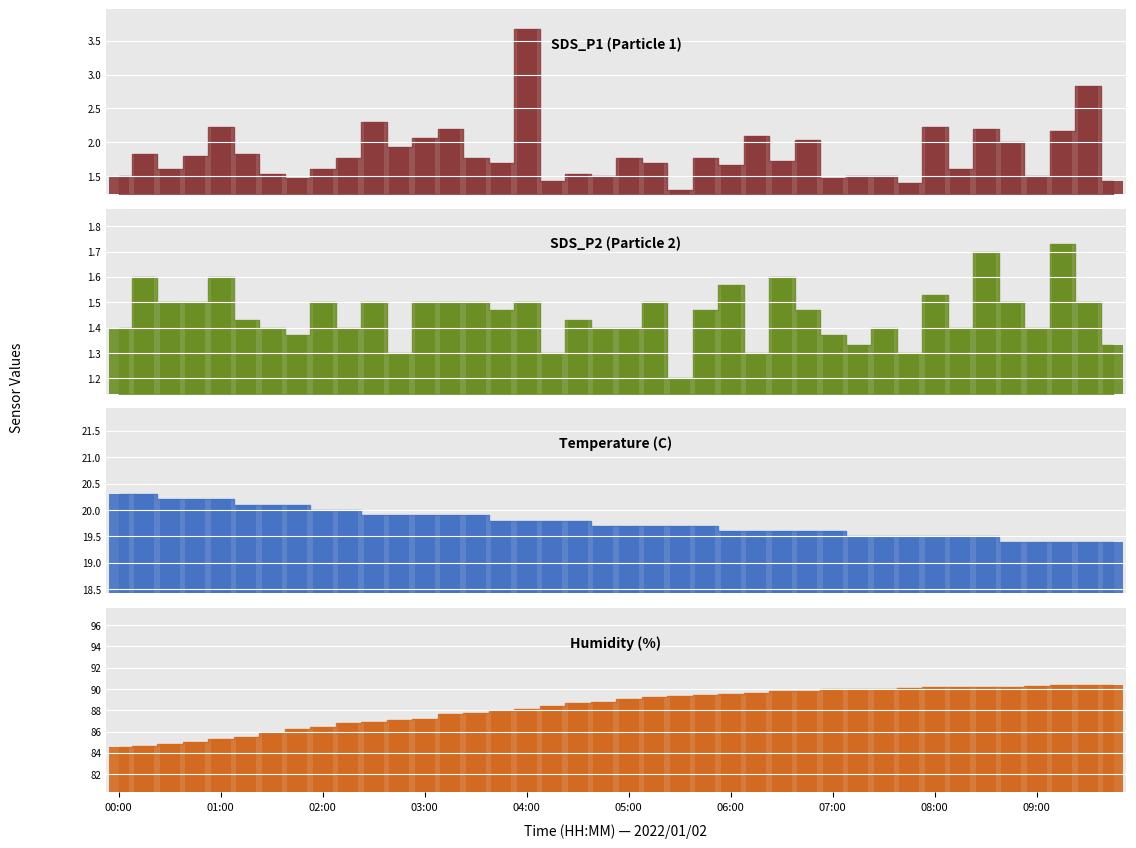

What is the maximum value shown in the chart?

90.4